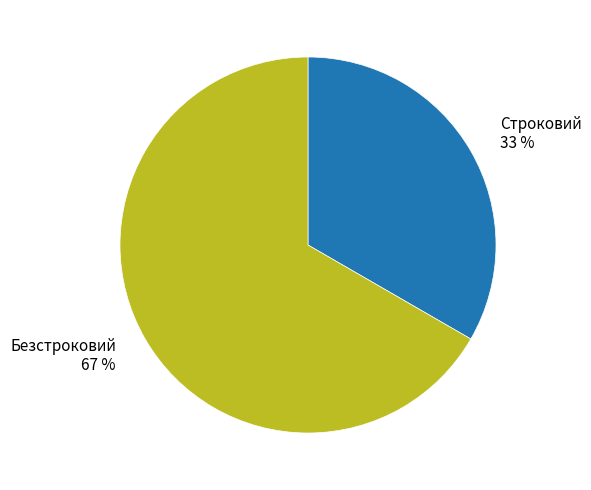

To the nearest percent, what is the combined percentage of Безстроковий and Строковий?

100%